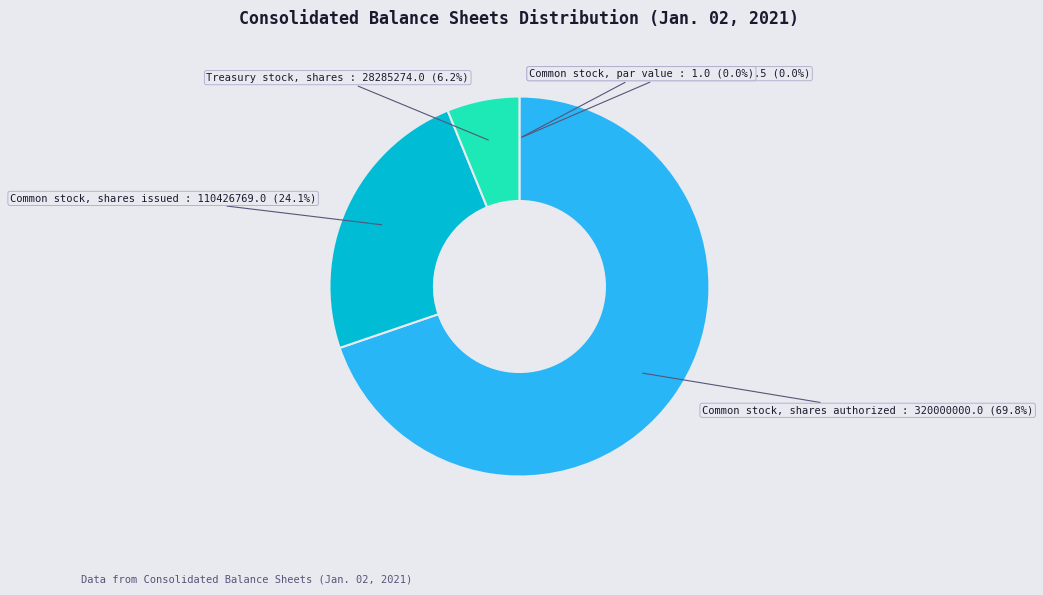

What is the change in value from Common stock, shares authorized to Common stock, shares issued?

-209573231.0